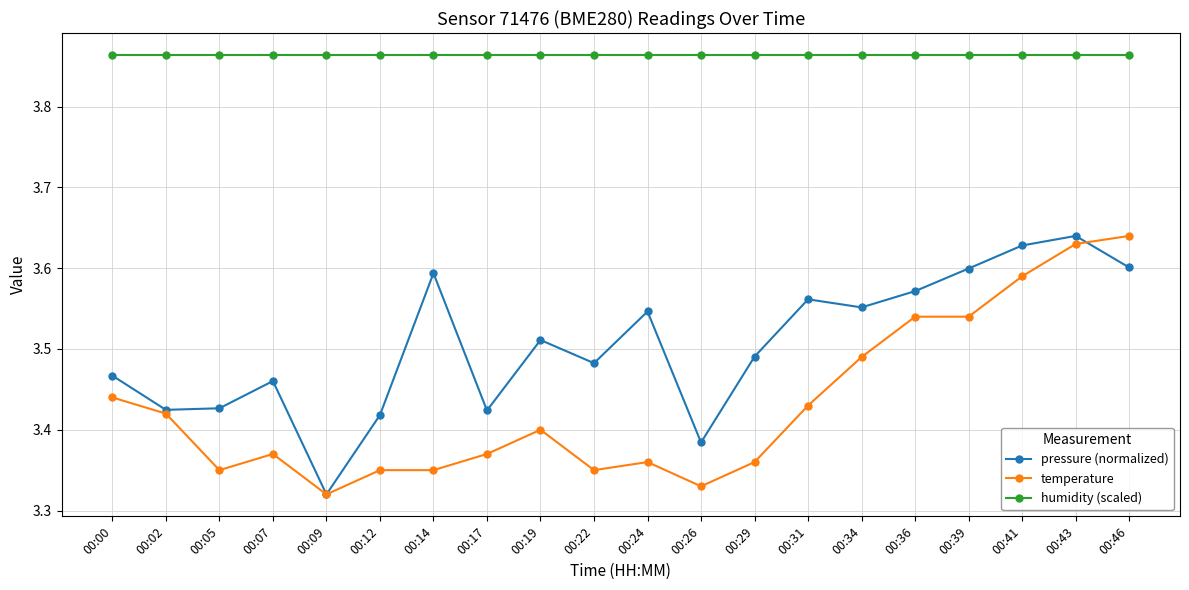

True or false: humidity (scaled) and temperature cross at least once.

False